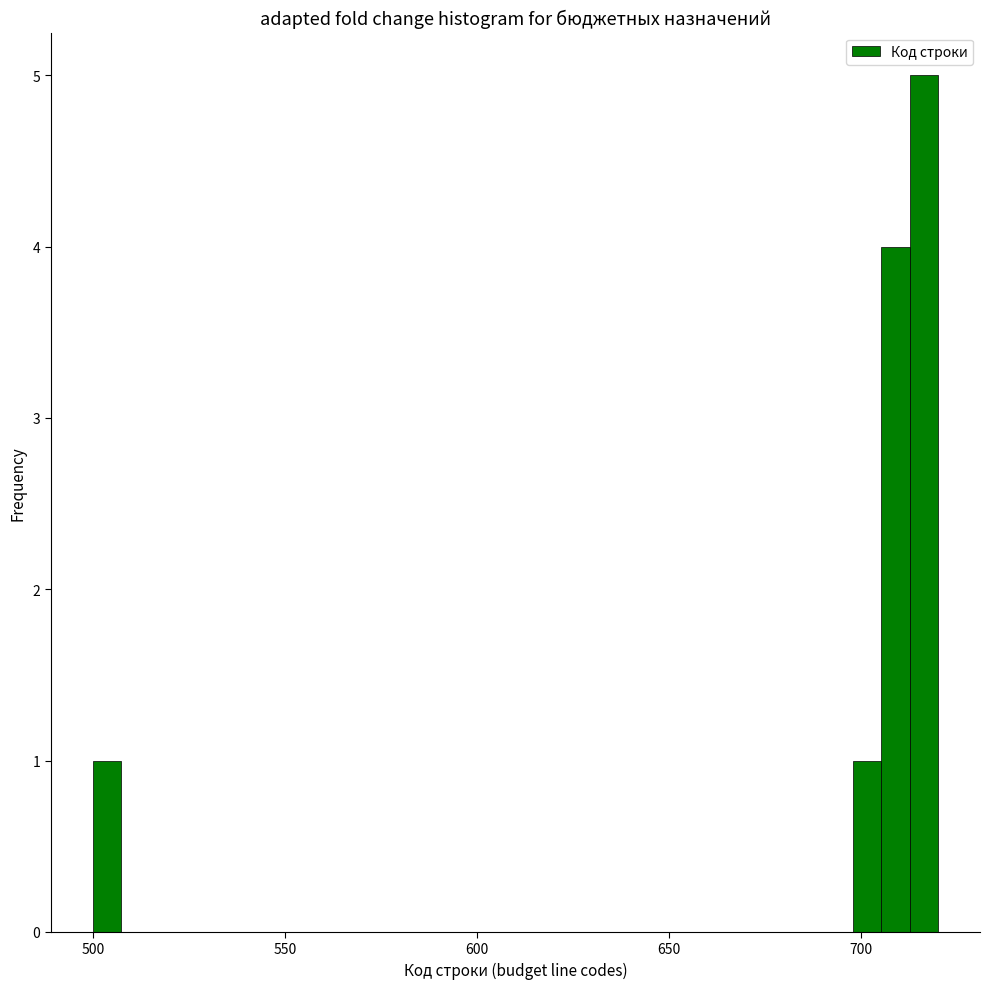

Read against the x-axis, roughly where is the centre of the tallest bar?

715